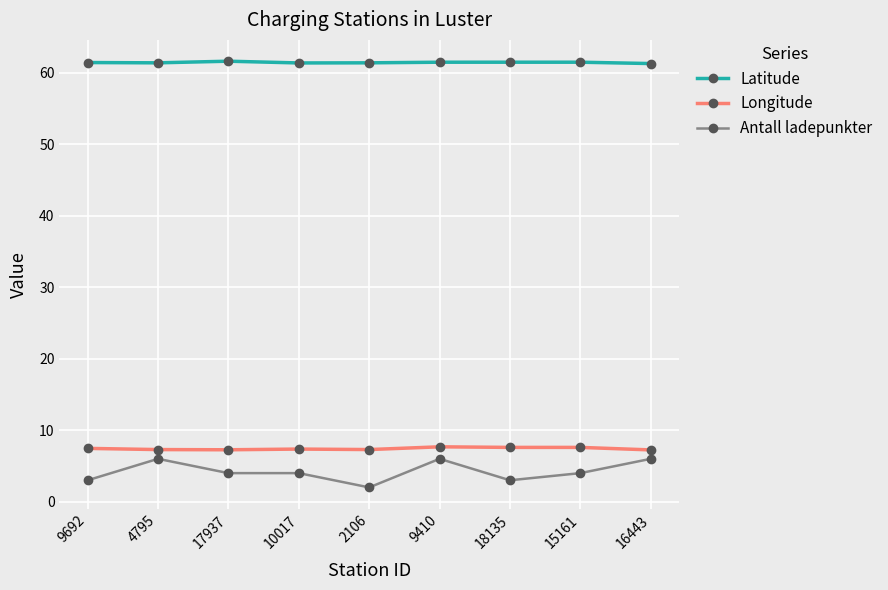

What is the label of the 3rd point from the left?

17937